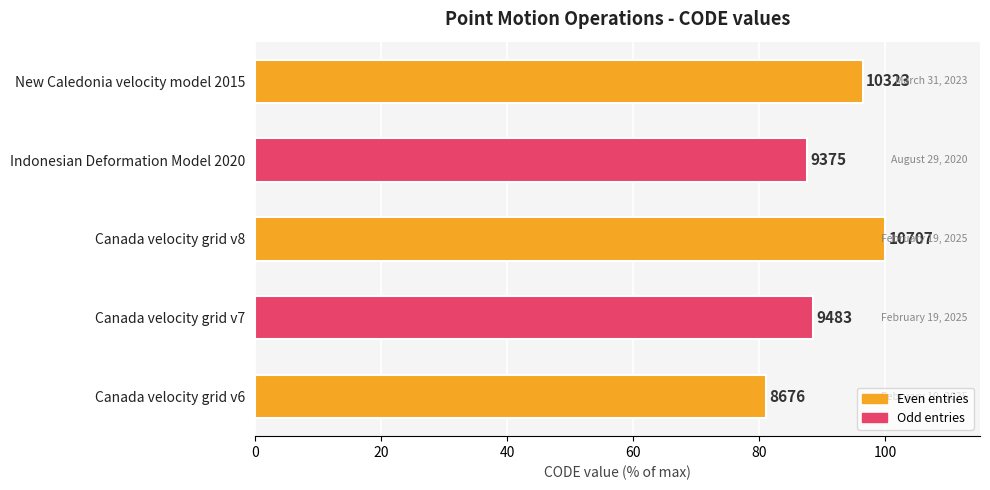

Does the chart contain any negative values?

No